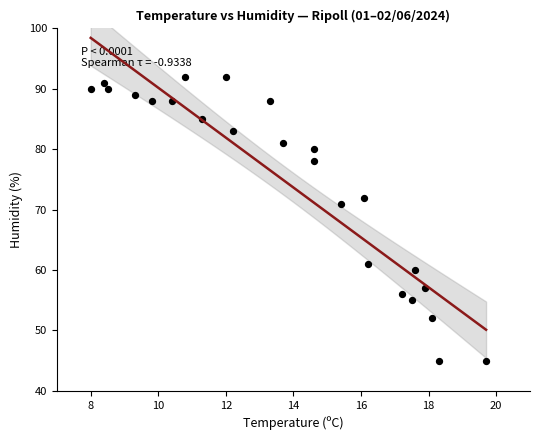

What is the range of Y values (max minus min)?

47